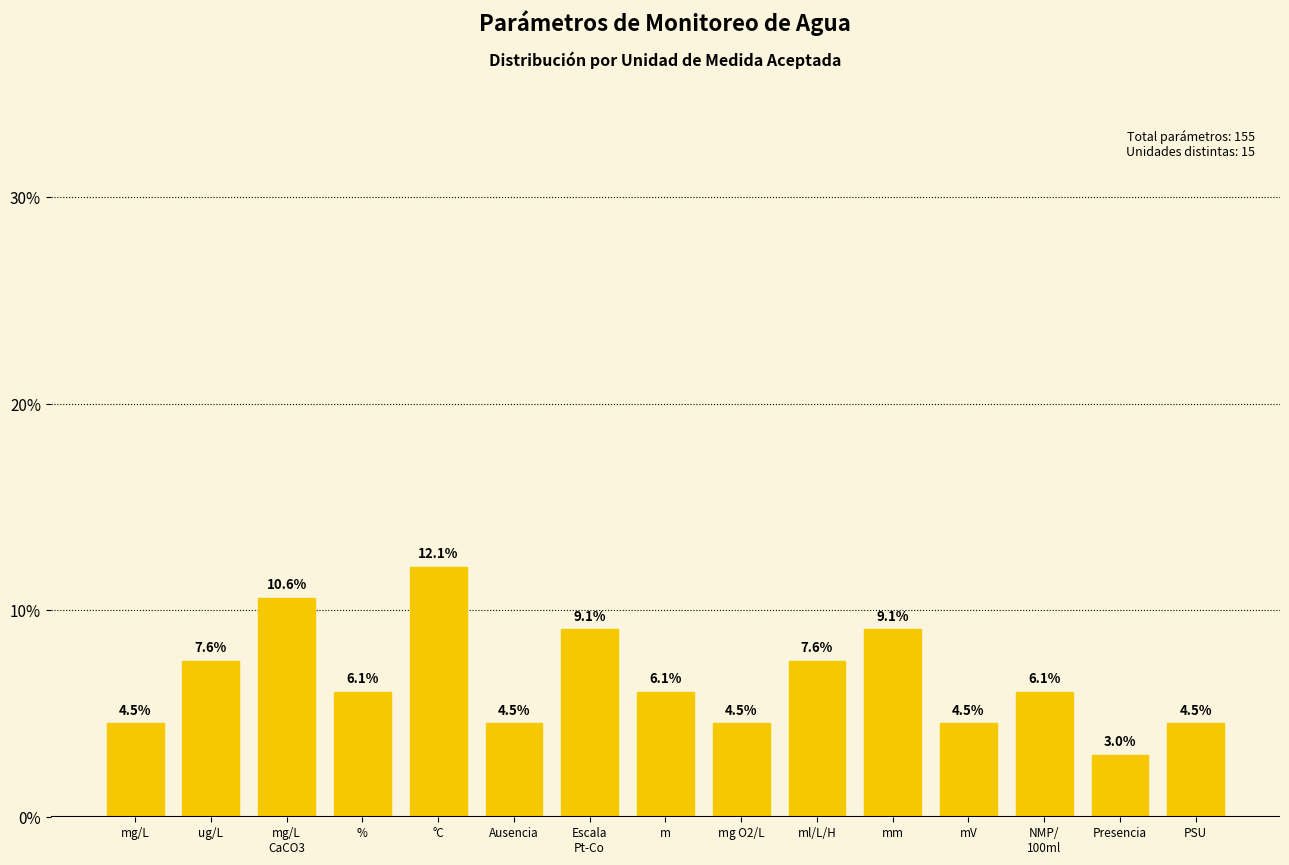

Approximately how many times larger is the value at m compared to ml/L/H?

0.8